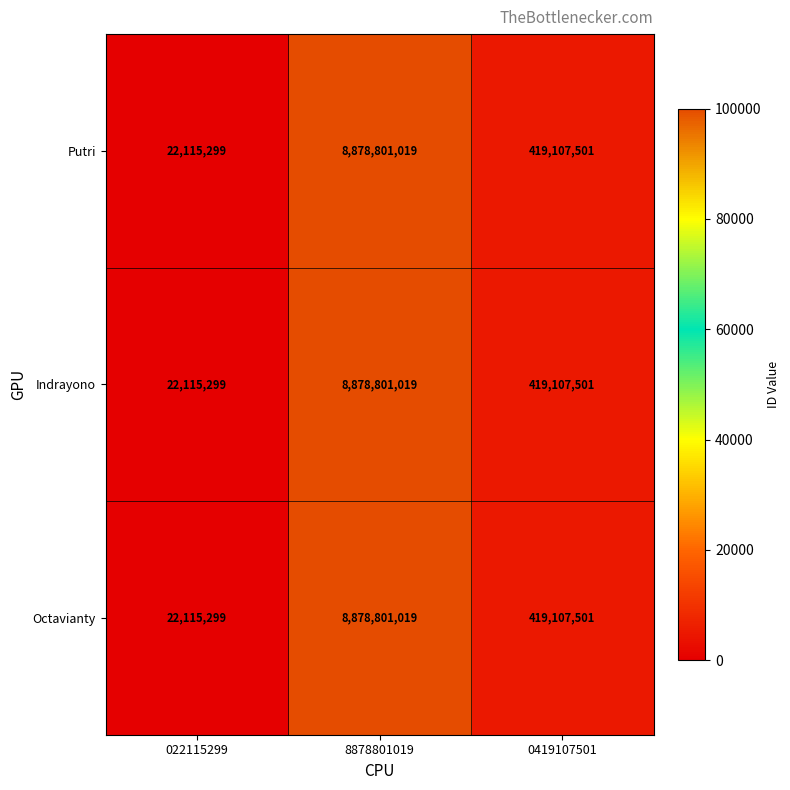

Reading left to right, transcribe all the data shown in this chart.

Putri: 022115299=22115299	8878801019=8878801019	0419107501=419107501
Indrayono: 022115299=22115299	8878801019=8878801019	0419107501=419107501
Octavianty: 022115299=22115299	8878801019=8878801019	0419107501=419107501